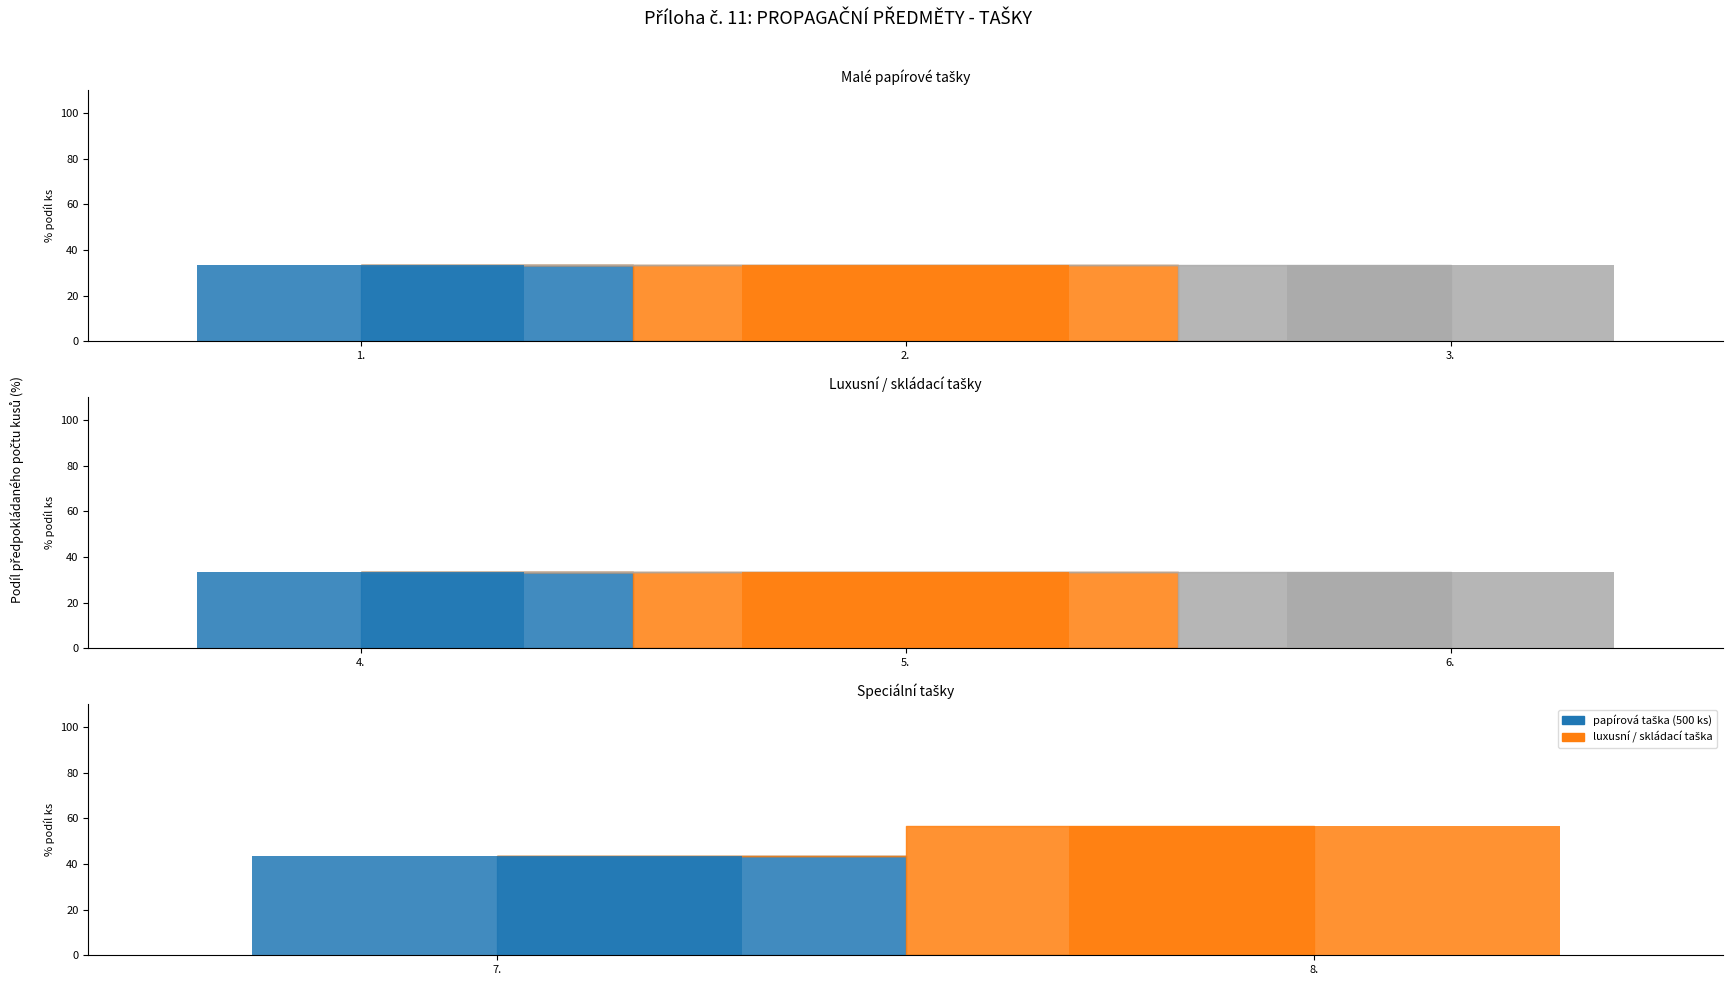

Is the value of 8. Papírová taška bílá luxusní (ICV) at 8. greater than the value of 7. papírové tašky (LDF) at 8.?

Yes